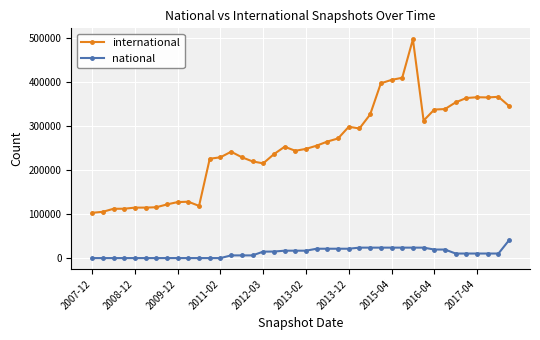

True or false: international and national cross at least once.

False